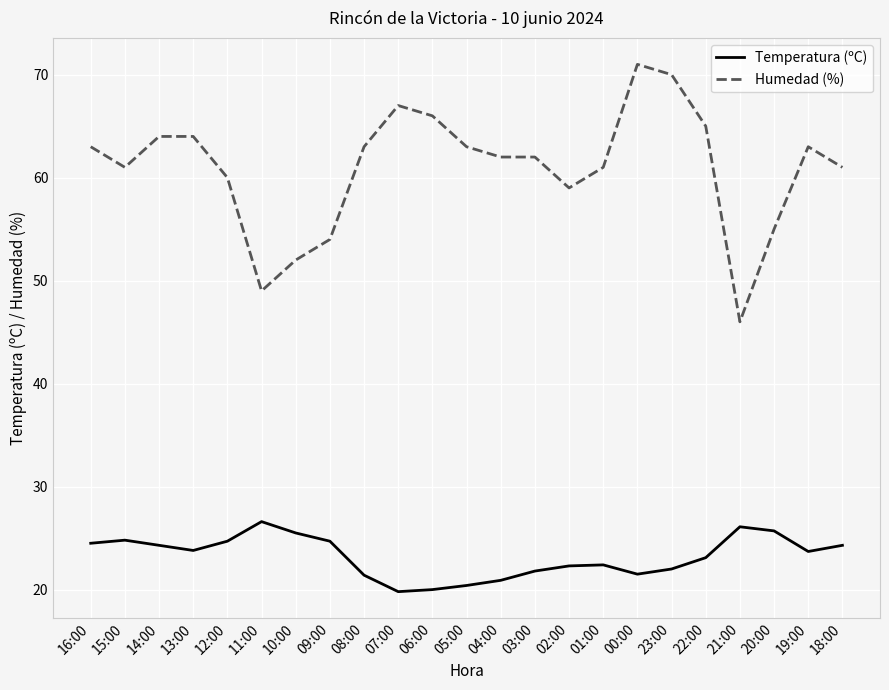

Rank the series at 11:00 from lowest to highest value.

Temperatura (ºC), Humedad (%)